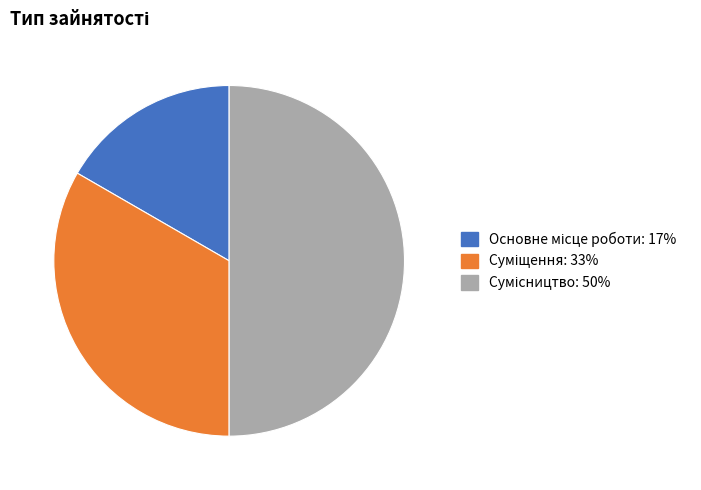

Does Суміщення account for over 50% of the chart?

No